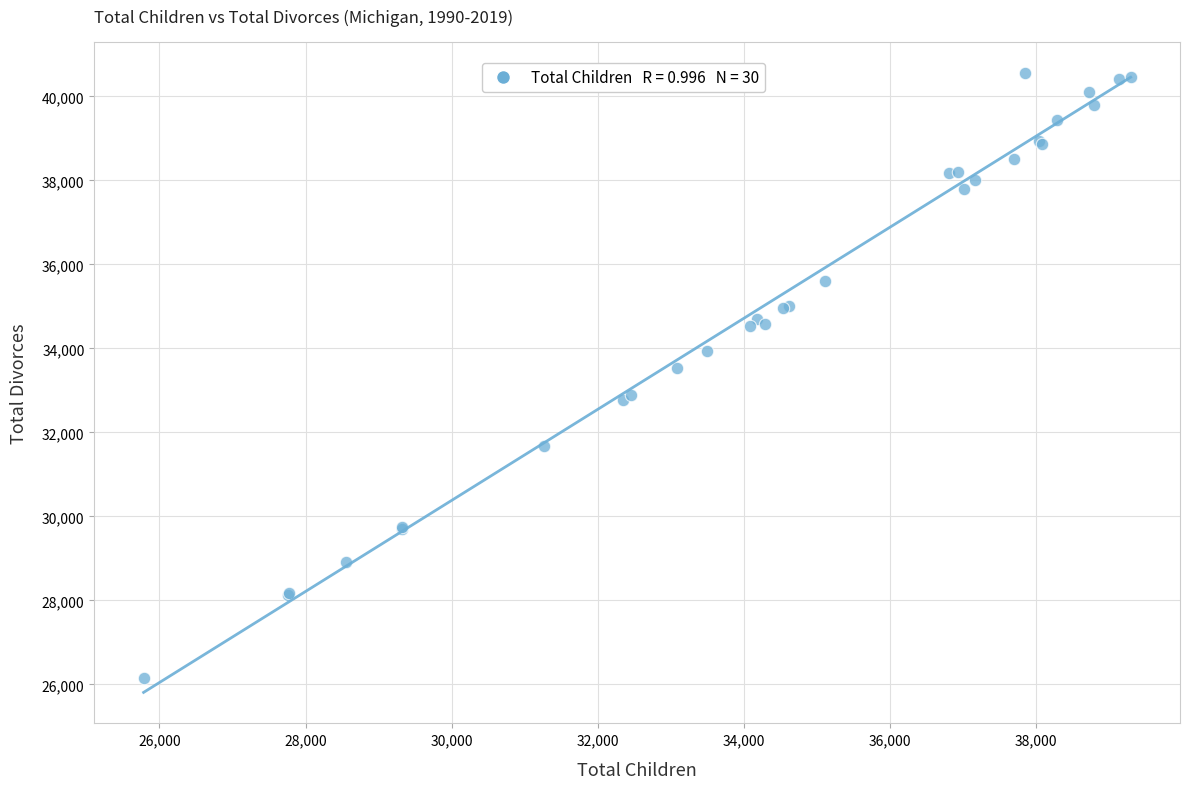

What Y value in the scatter plot is closest to 33358?

33526